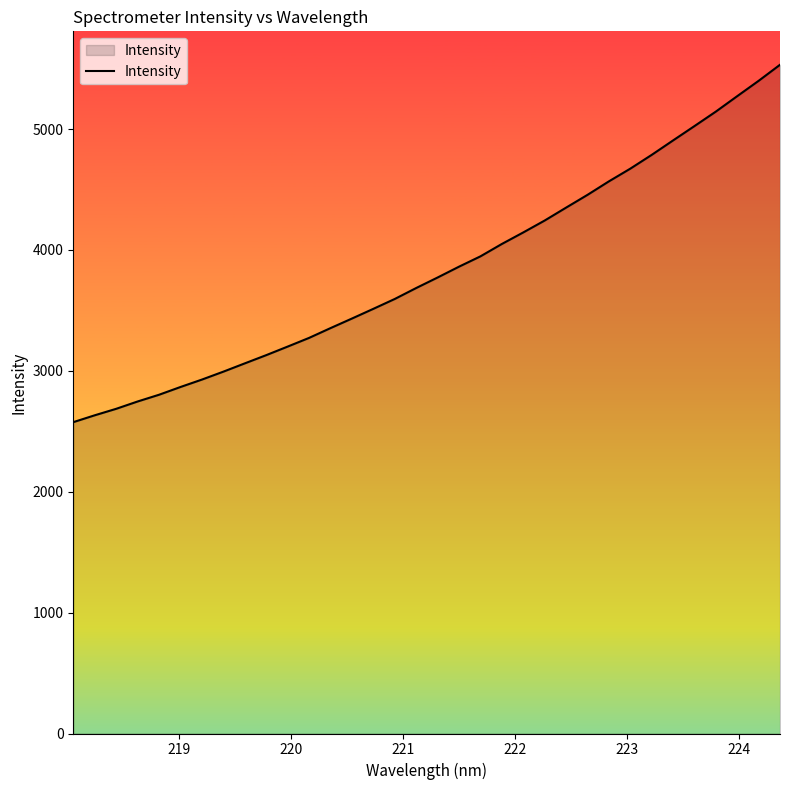

What is the difference between the maximum and minimum values?

2956.5